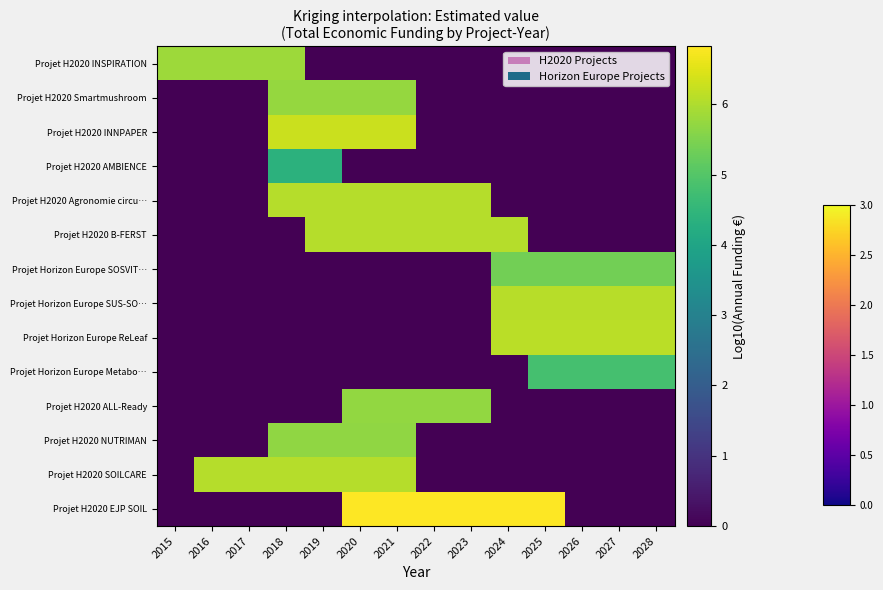

Between 2025 and 2017, which is larger?

2017